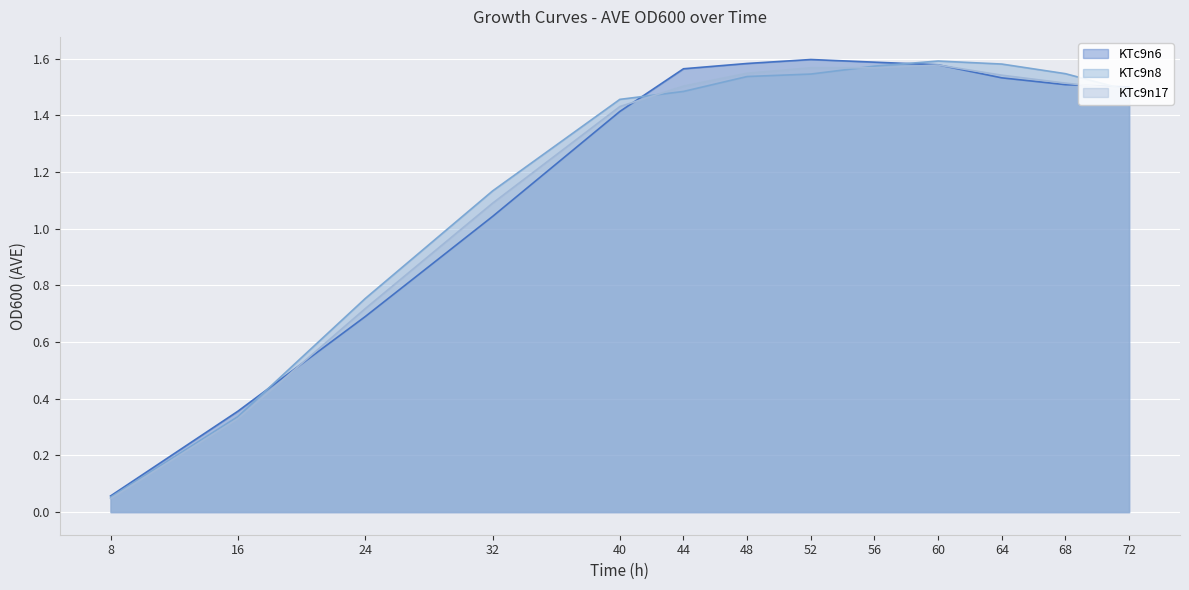

Where does the KTc9n17 series first go above 1?

32